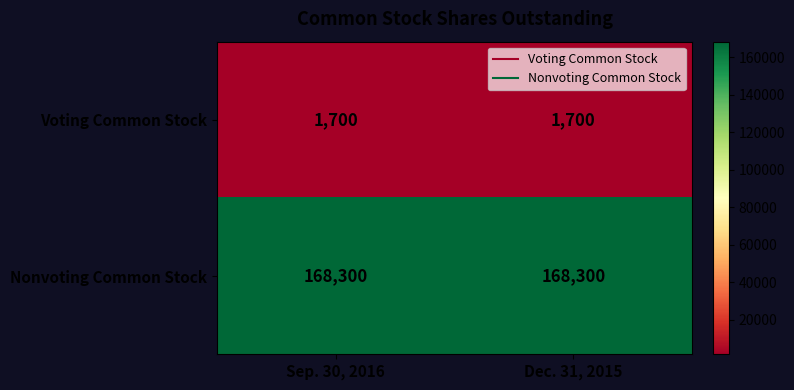

What is the average value of the Nonvoting Common Stock series?

168300